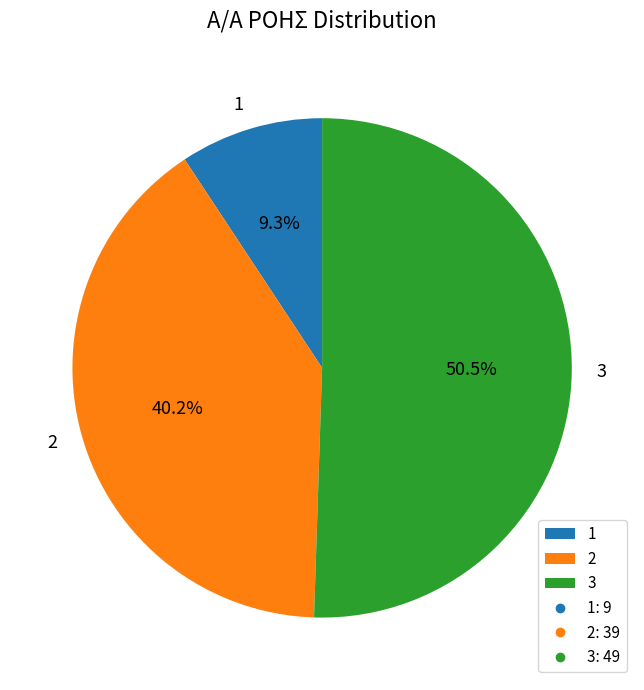

Which category has the biggest portion of the pie?

3